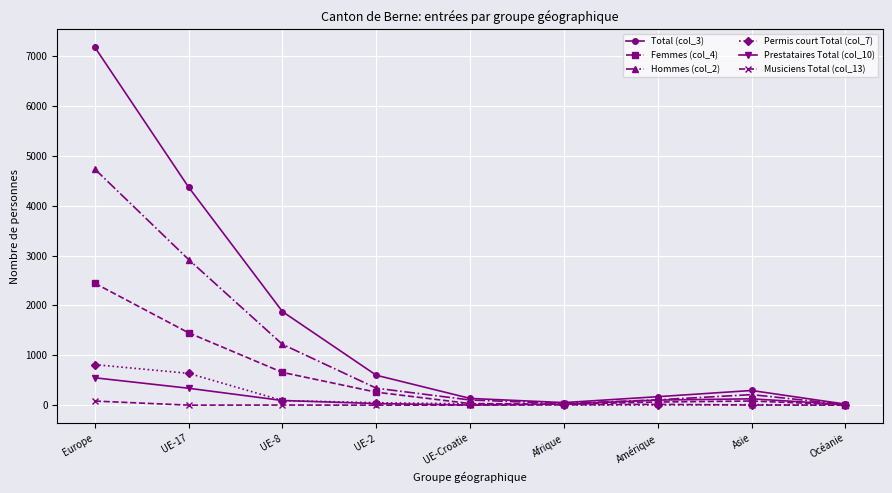

Count the number of categories in the chart.

9